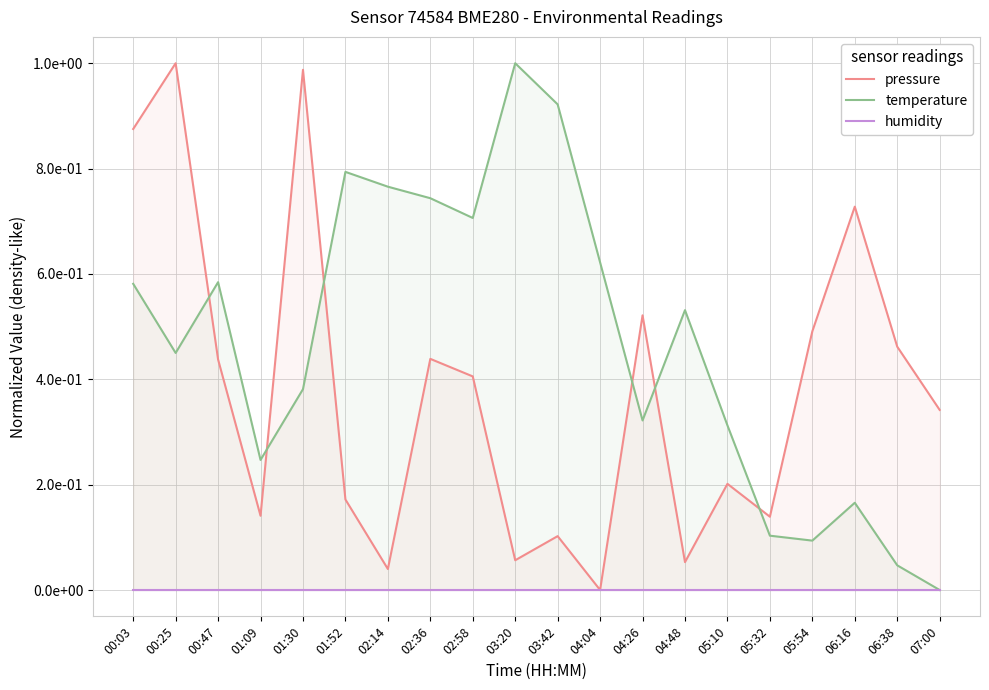

List the series in order of their peak value, lowest first.

humidity, pressure, temperature